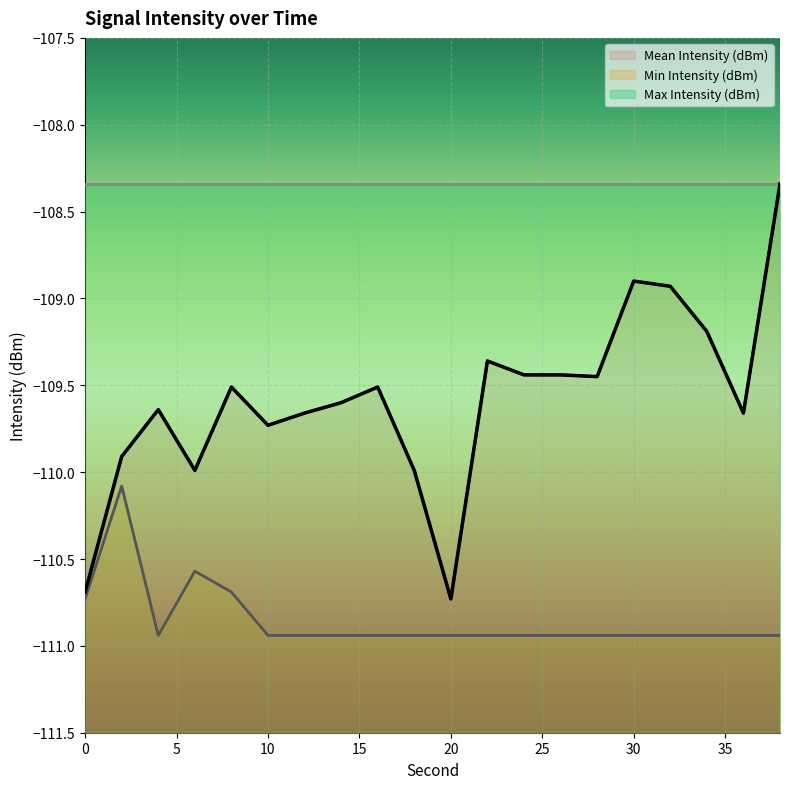

The value of Mean Intensity (dBm) at 32 is -108.9. True or false?

True